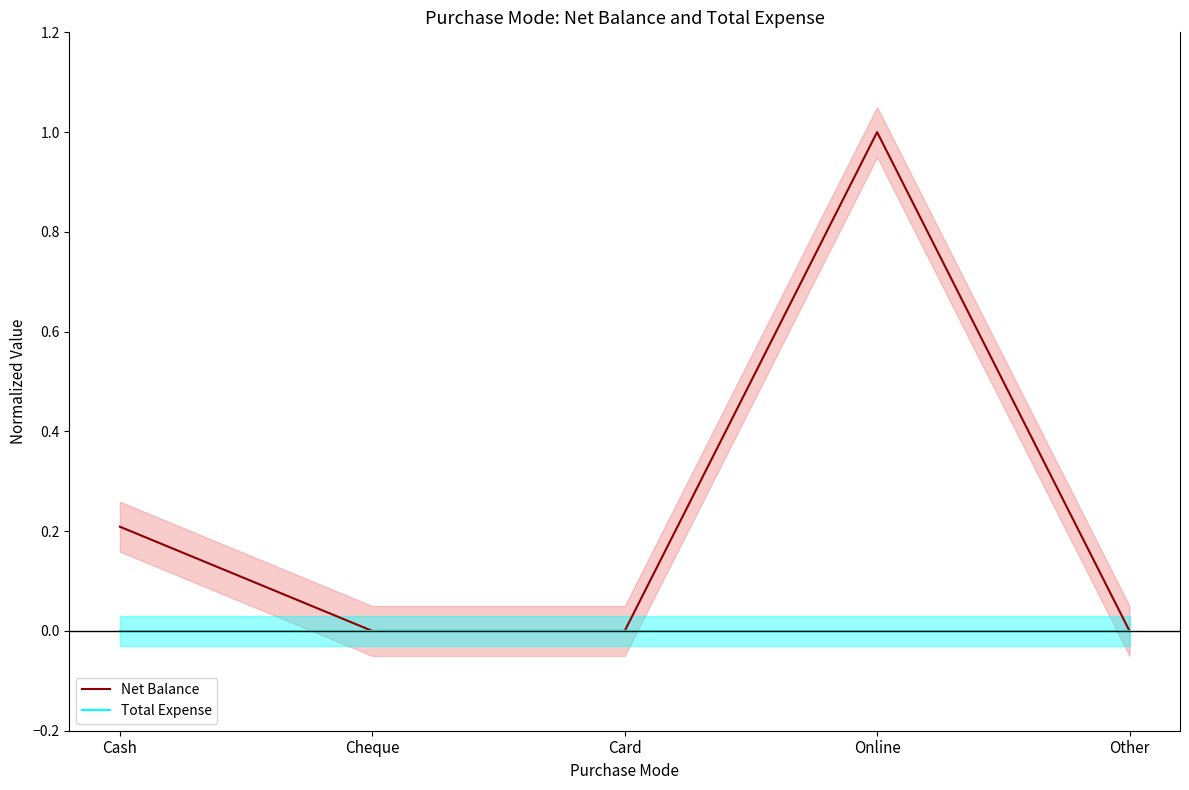

Rank the series at Cheque from highest to lowest value.

Net Balance, Total Expense